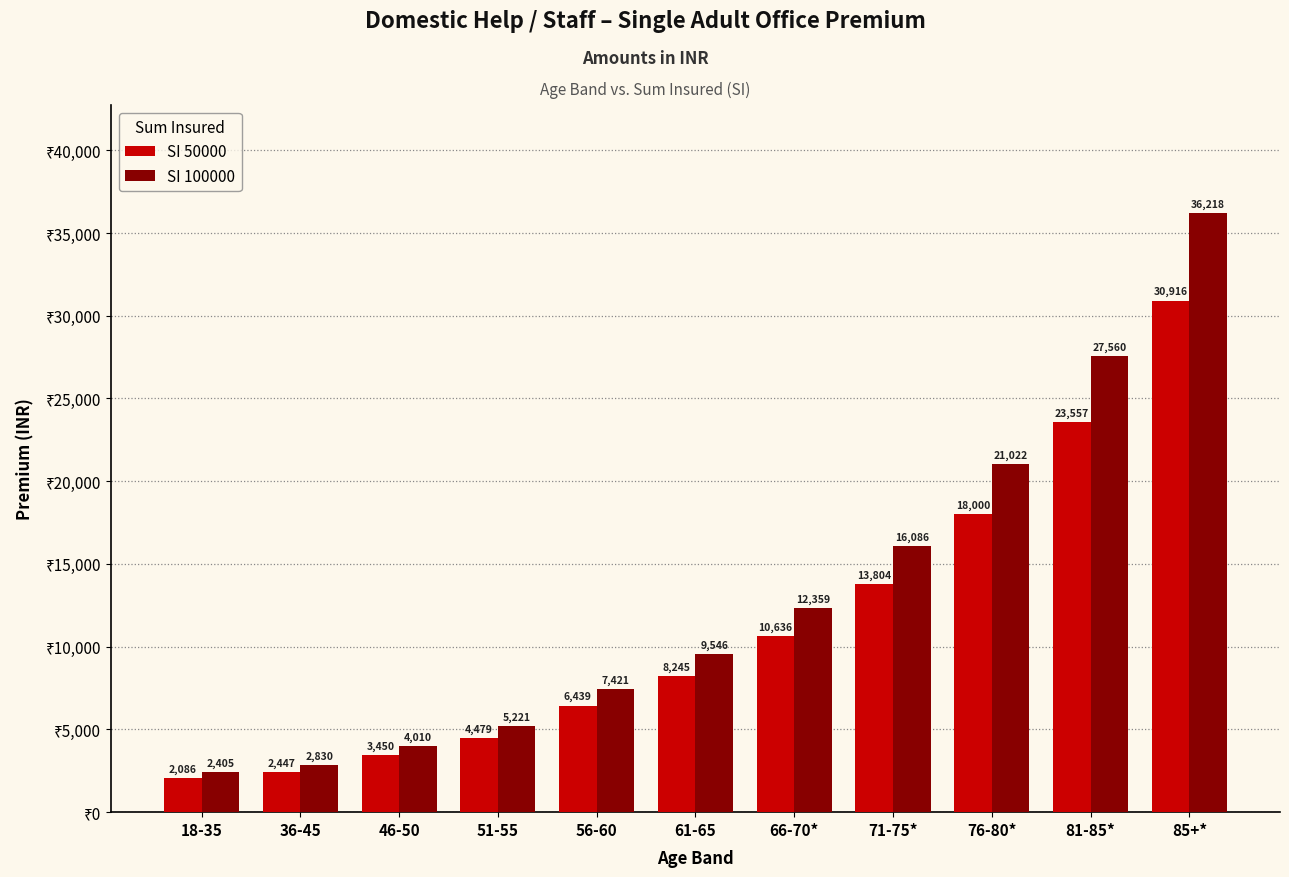

What is the sum of the SI 100000 values at 46-50 and 76-80*?

25031.7